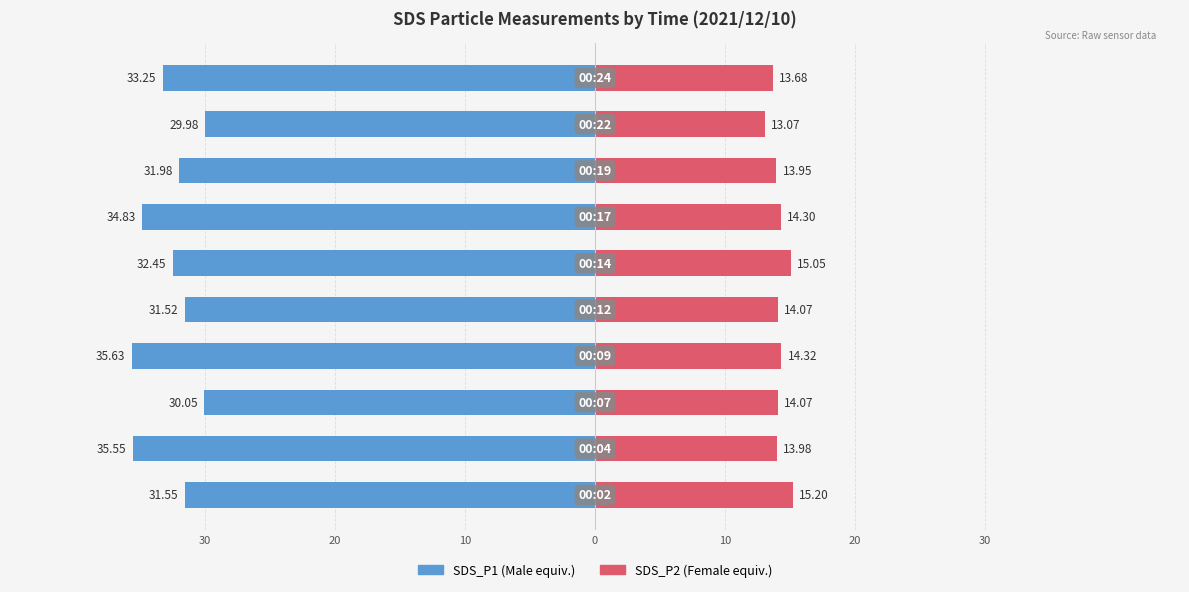

What are all the series names shown in the legend?

SDS_P1, SDS_P2